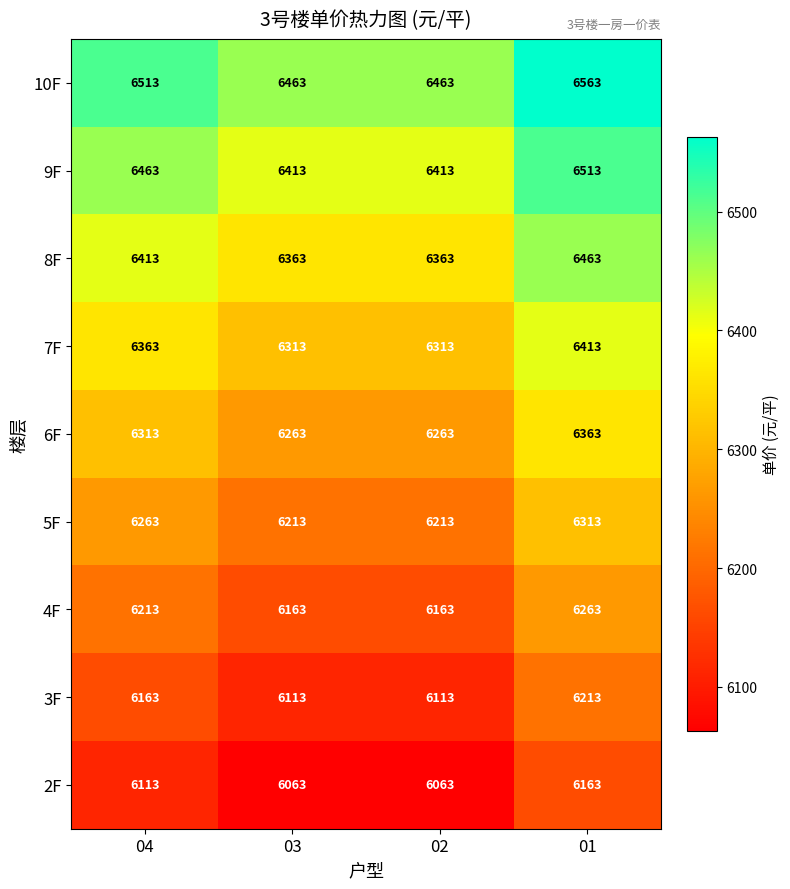

Where is 4F nearest to the value 6213?

04